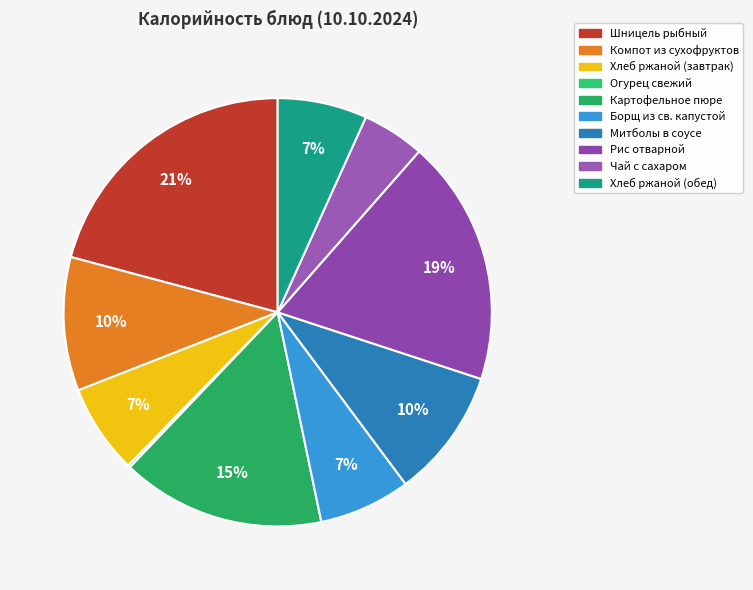

What is the ratio of the value at Митболы в соусе to the value at Чай с сахаром?

2.1